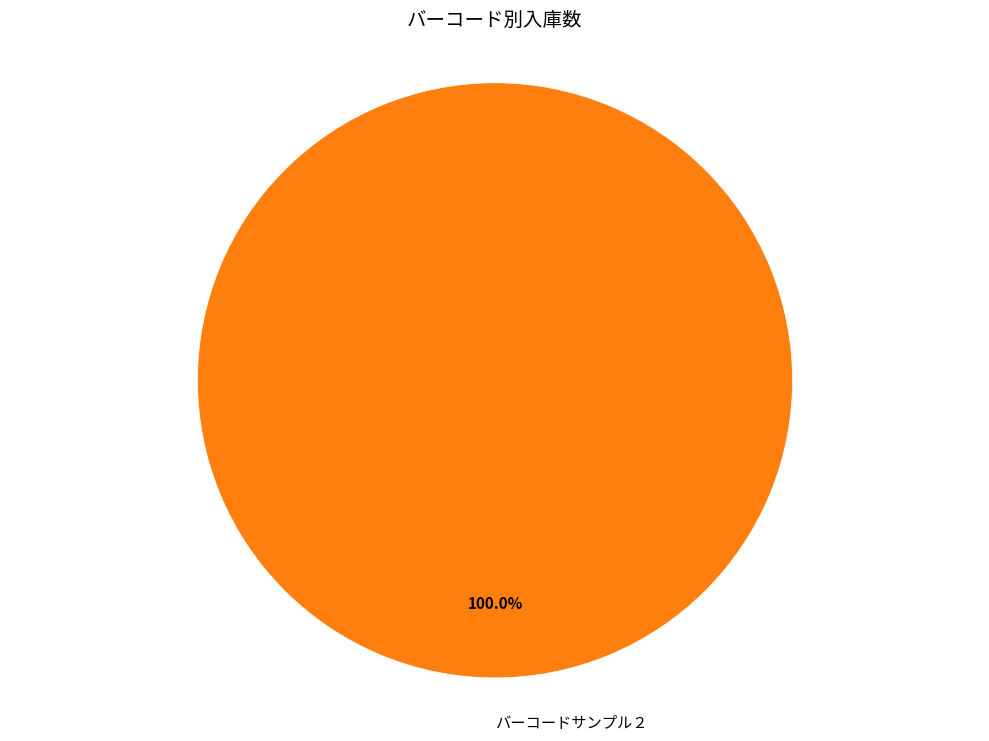

Which slice represents more than half of the pie?

バーコードサンプル２